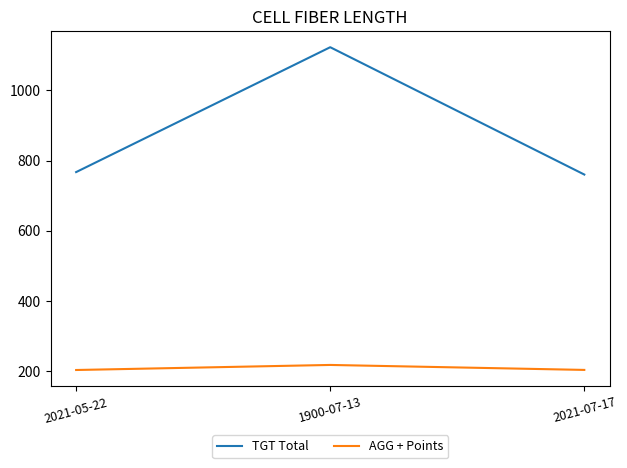

At which category is the sum across all series the highest?

1900-07-13